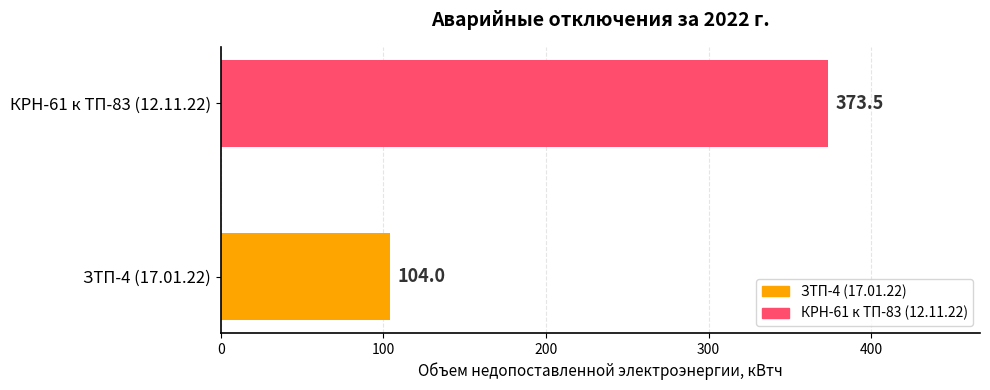

What is the greatest value displayed?

373.5